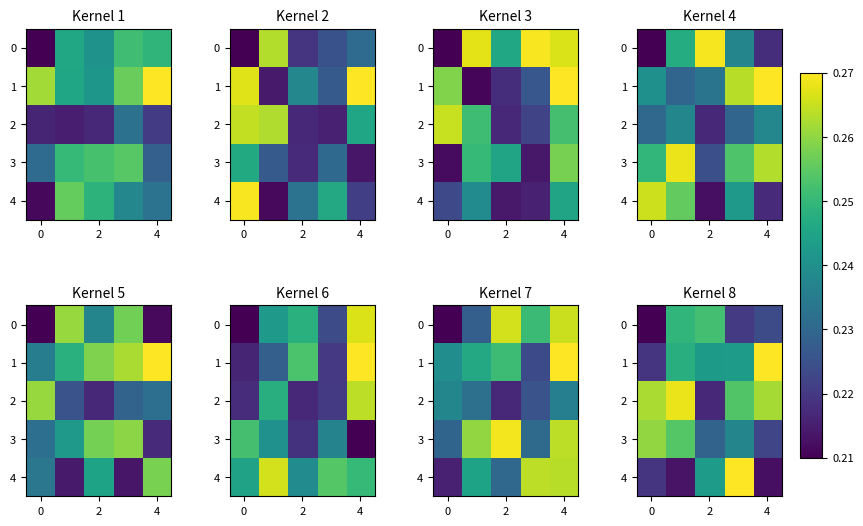

At how many categories does at least one series exceed 0?

5